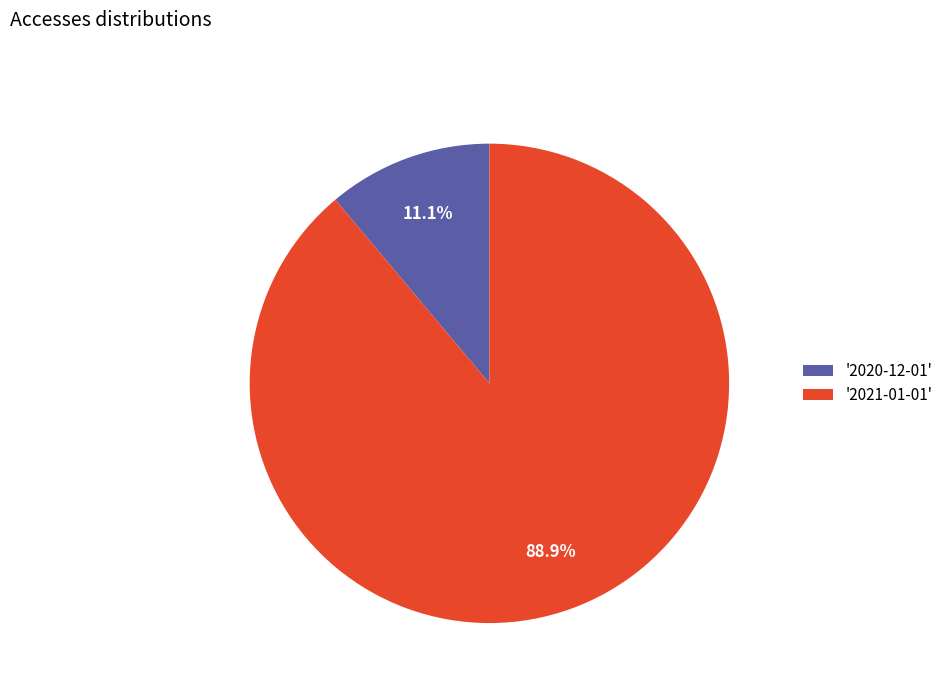

Count the number of slices in the pie.

2